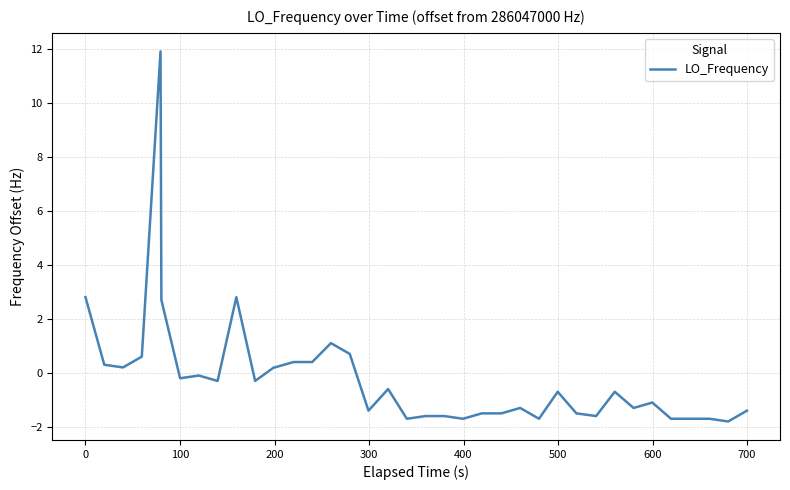

What is the difference between the maximum and minimum values?

13.7